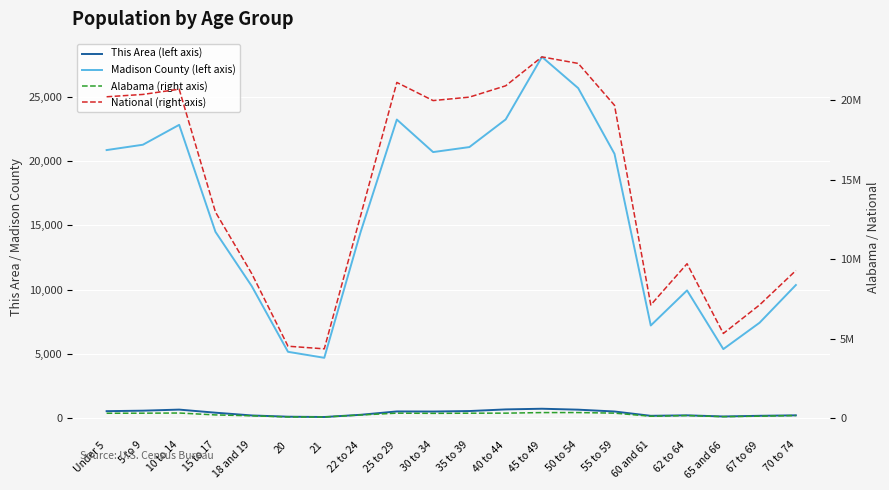

What is the difference between the maximum and minimum values in the Madison County (left axis) series?

23436